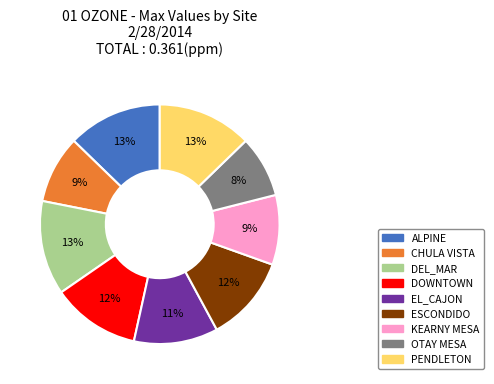

Does DEL_MAR represent more than half of the total?

No